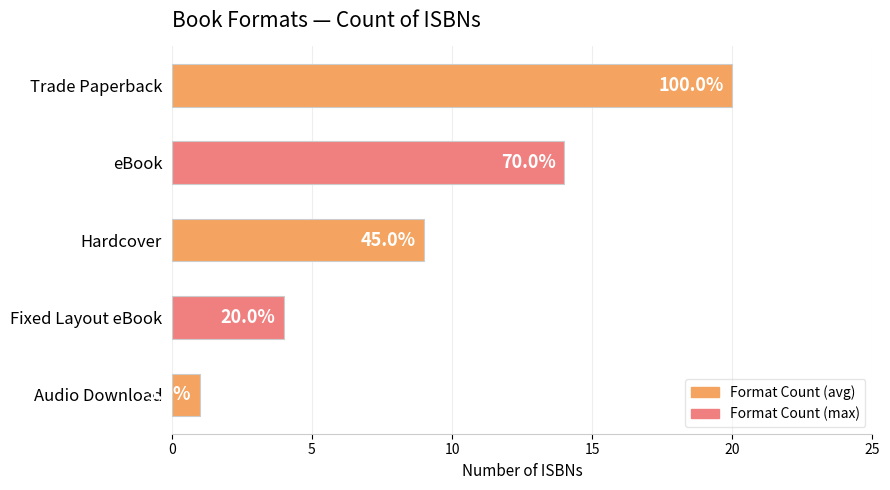

What is the greatest value displayed?

20